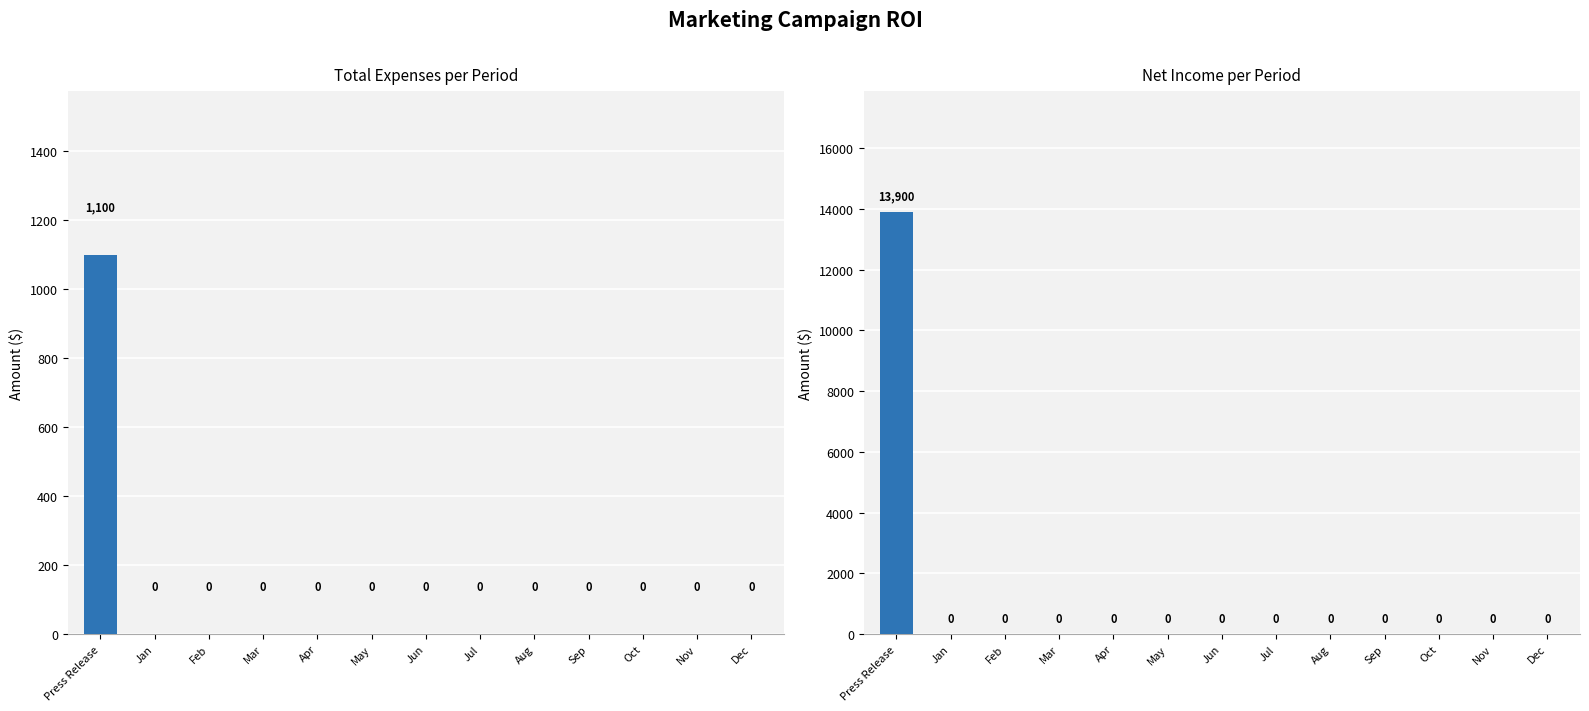

Count the number of categories in the chart.

13